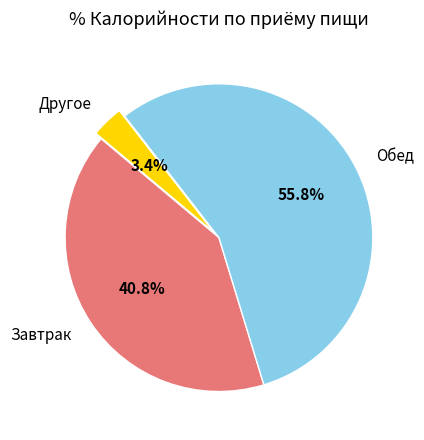

Rank the categories by value from highest to lowest.

Обед, Завтрак, Другое